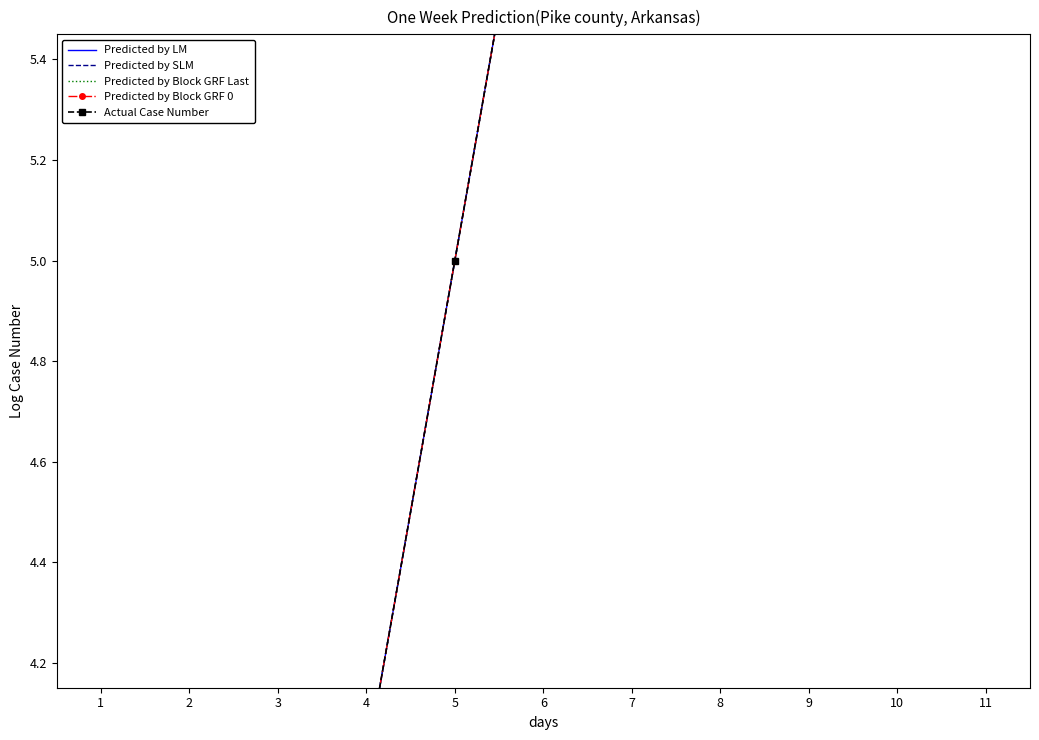

Is this an area chart (filled region under the line)?

No